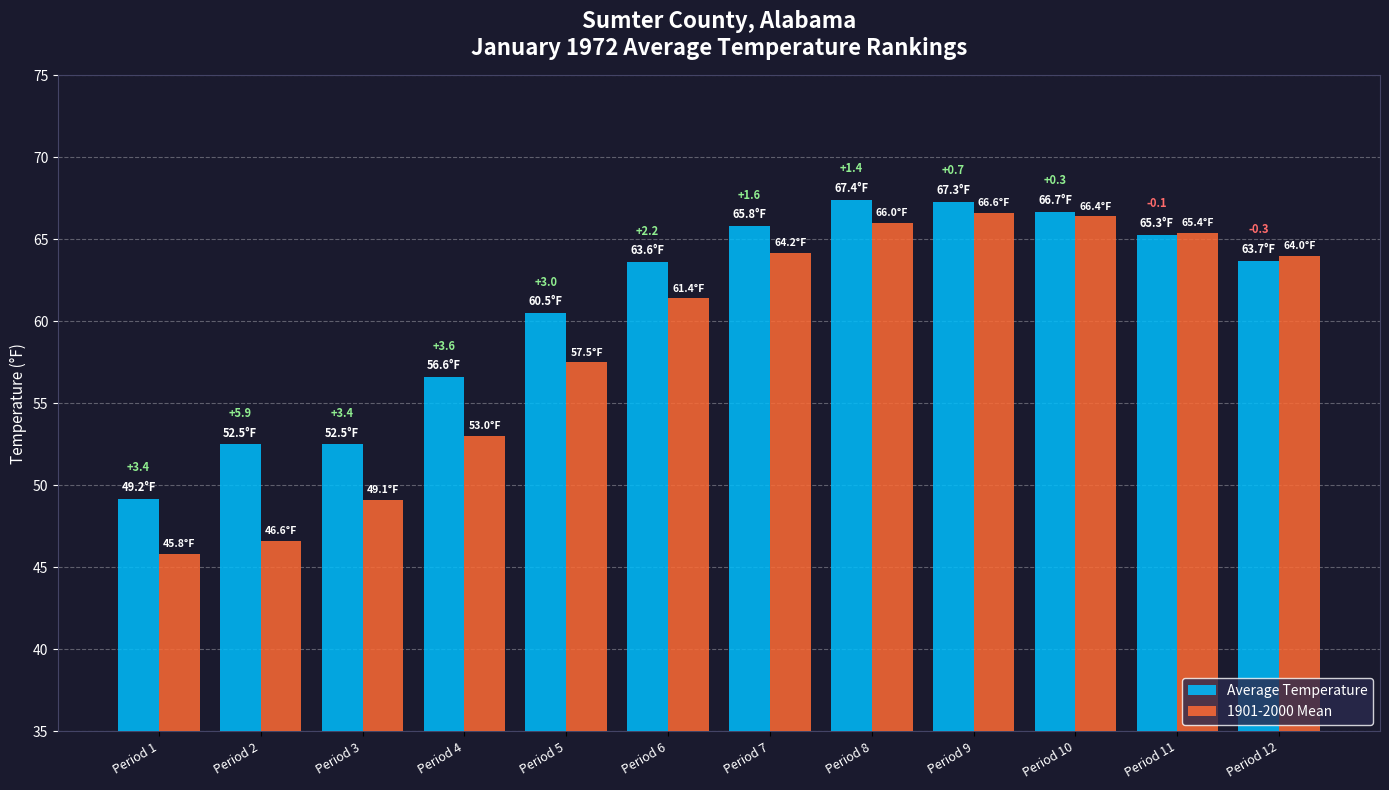

Rank the series by their maximum value, from highest to lowest.

Average Temperature, 1901-2000 Mean